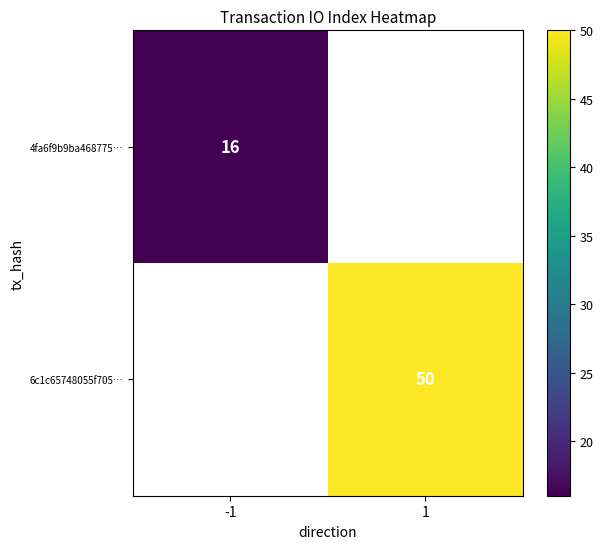

Is it true that 6c1c65748055f705… equals 50 at 1?

True